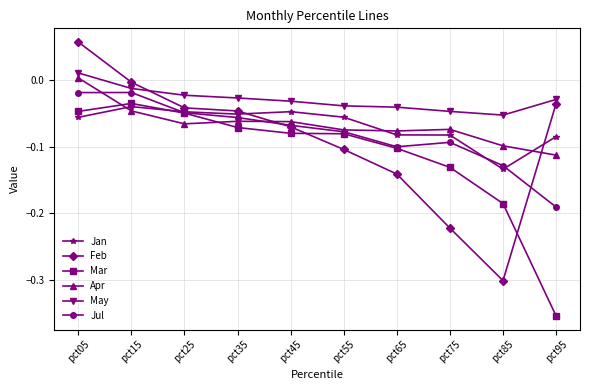

Where is the first local maximum for Jan?

pct15